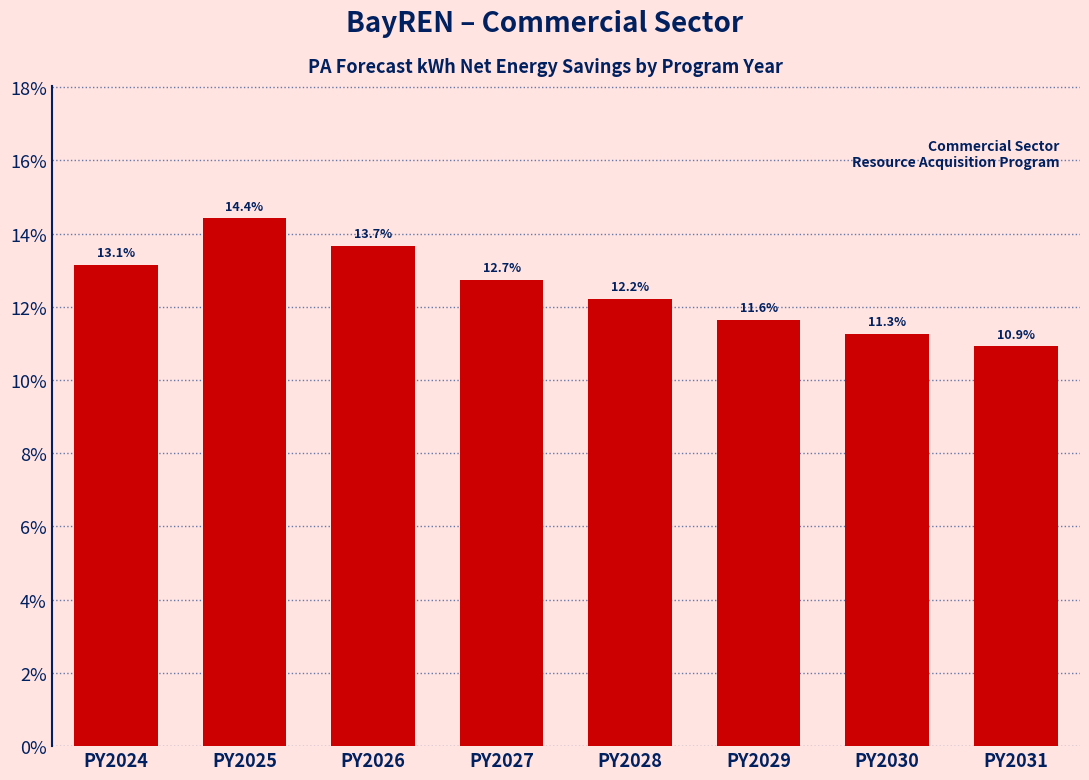

Reading left to right, transcribe all the data shown in this chart.

PY2024=13.1	PY2025=14.4	PY2026=13.7	PY2027=12.7	PY2028=12.2	PY2029=11.6	PY2030=11.3	PY2031=10.9